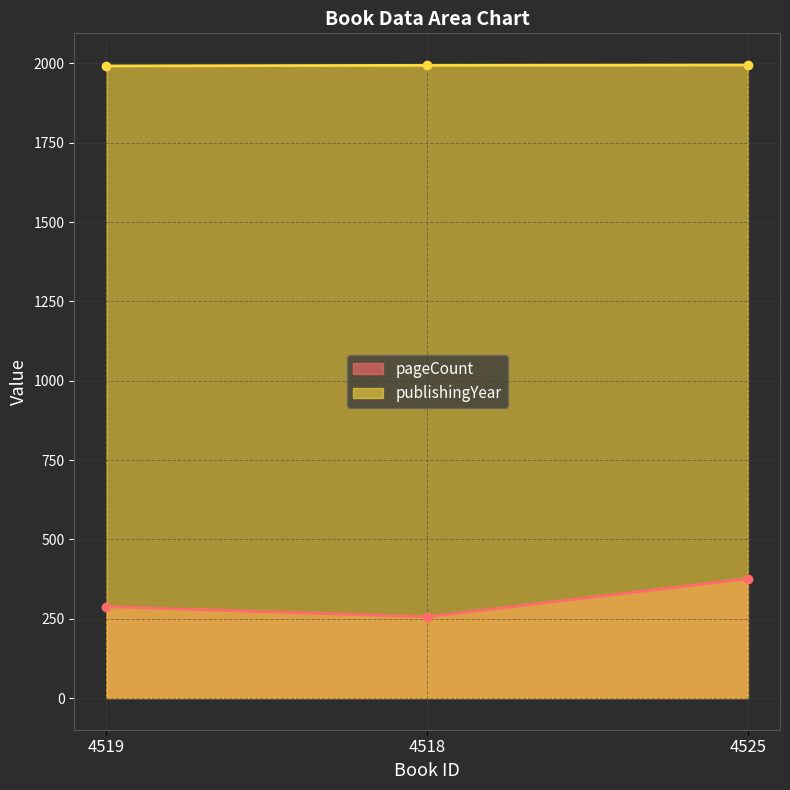

What position from the left is 4525?

3